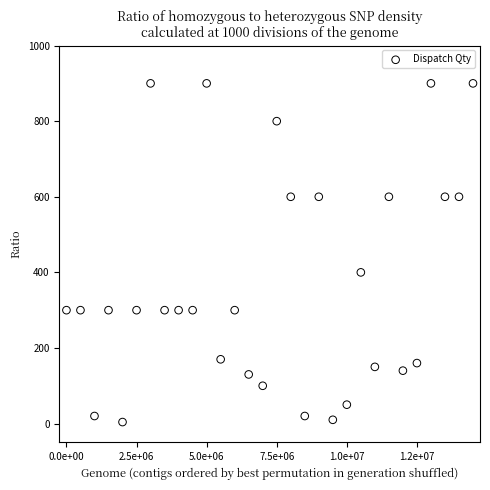

What Y value in the scatter plot is closest to 452?

400